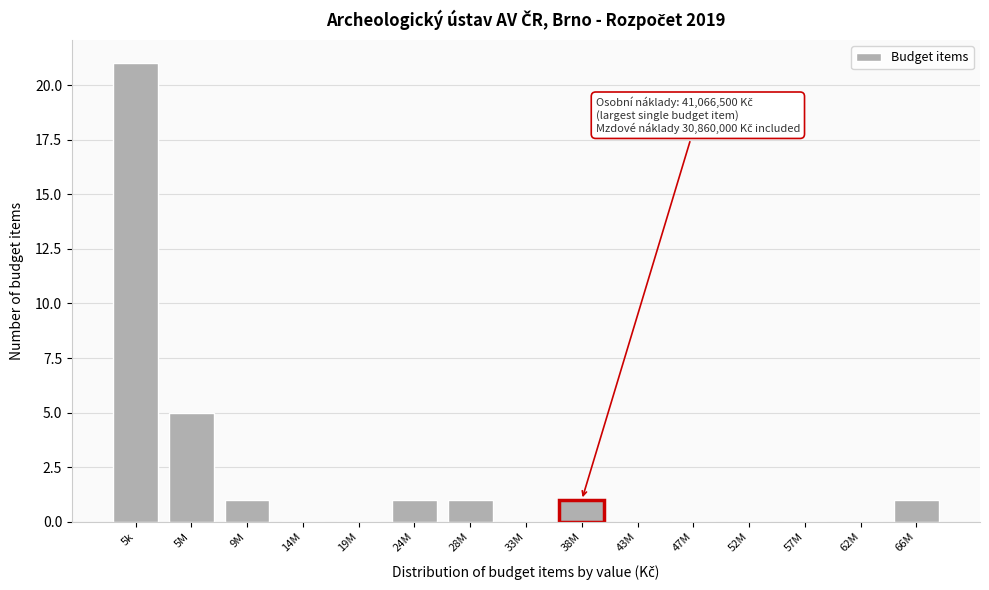

Reading right to left, transcribe all the data shown in this chart.

66M=1	62M=0	57M=0	52M=0	47M=0	43M=0	38M=1	33M=0	28M=1	24M=1	19M=0	14M=0	9M=1	5M=5	5k=21